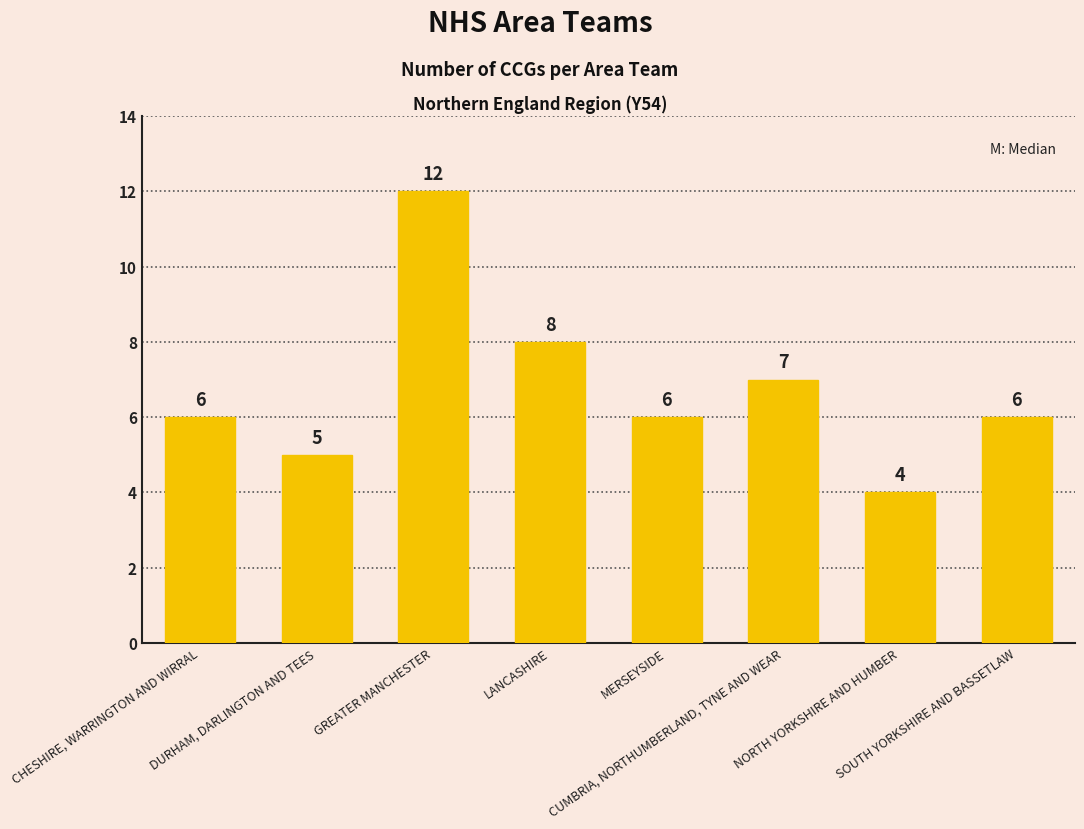

What is the sum of all values?

54